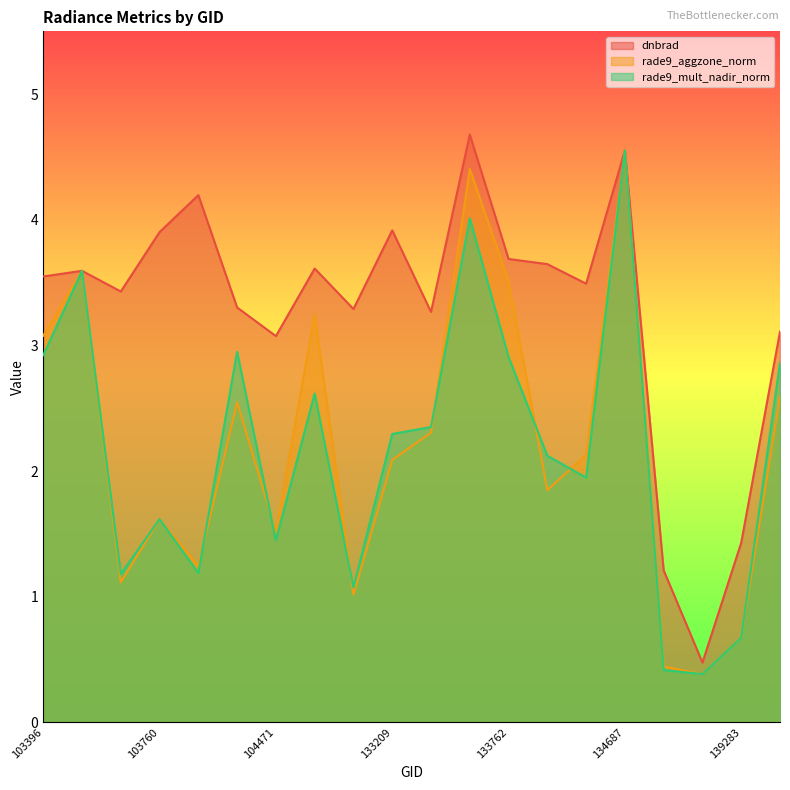

At which category does dnbrad reach its first local valley?

103642